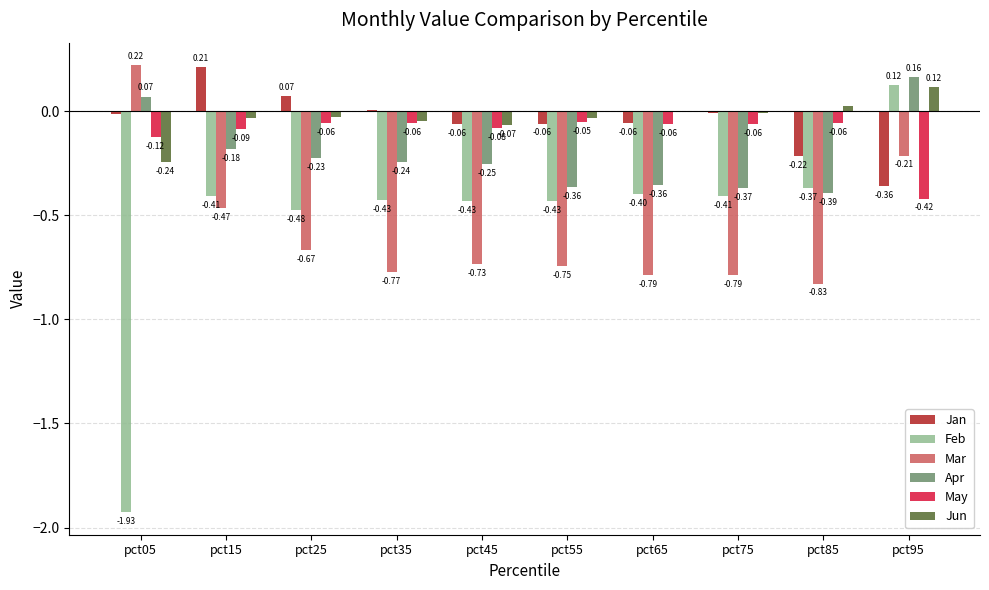

Between pct35 and pct45, which series saw the biggest shift?

Jan